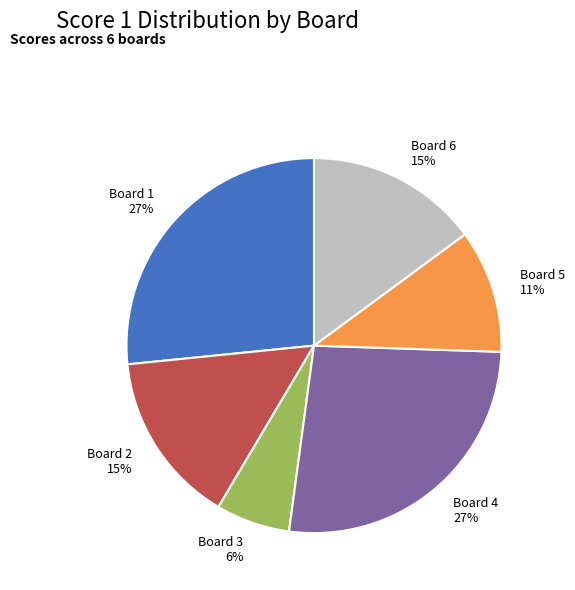

Which category has the smallest portion of the pie?

Board 3